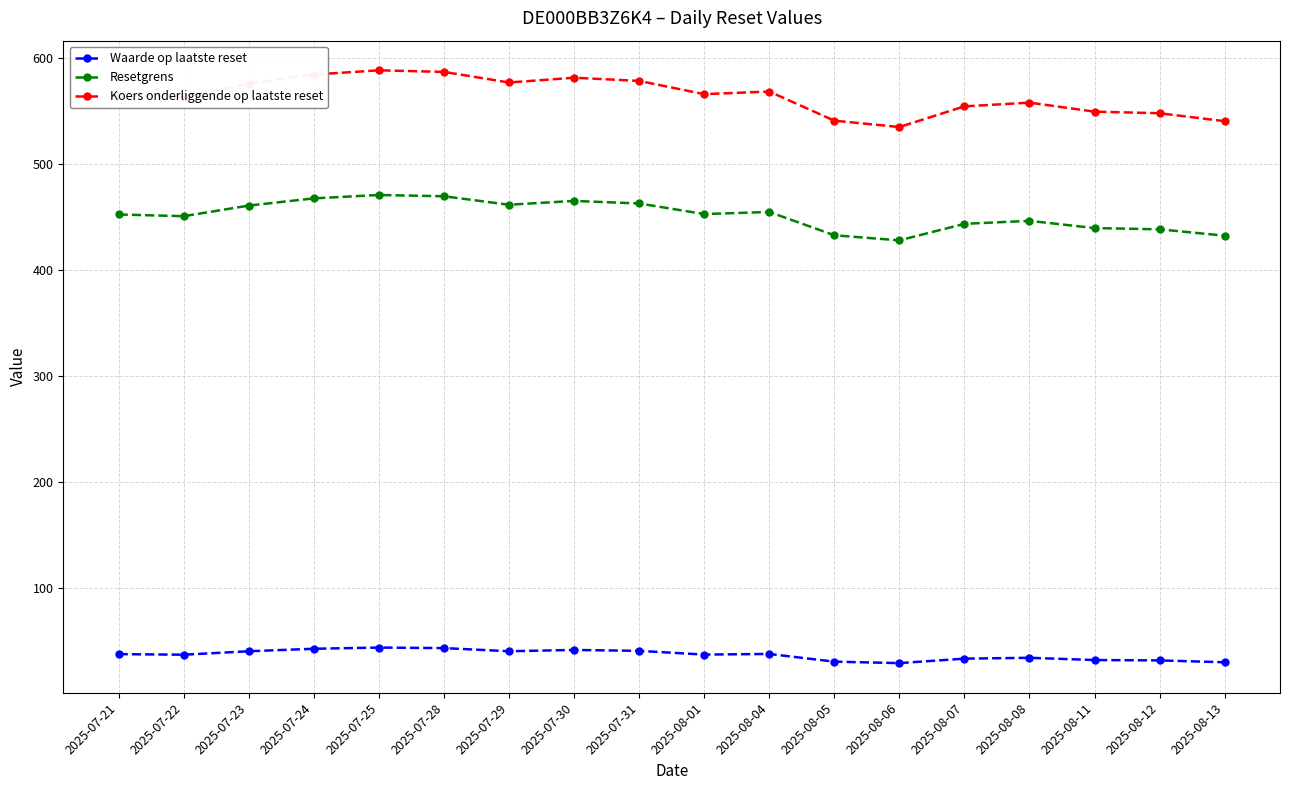

What are all the series names shown in the legend?

Waarde op laatste reset, Resetgrens, Koers onderliggende op laatste reset